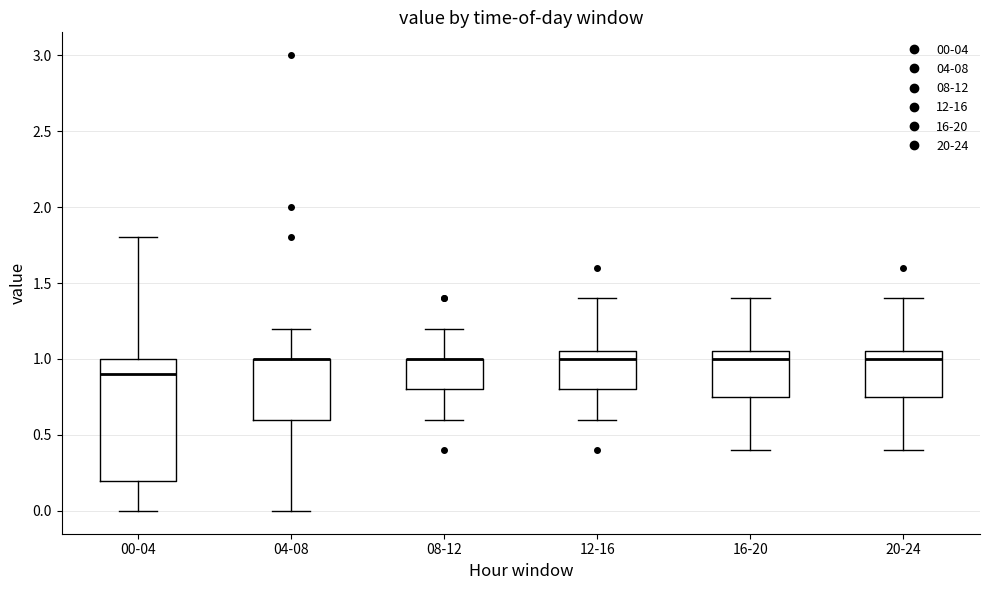

Comparing the boxes themselves (not the whiskers), which one is the tallest?

00-04